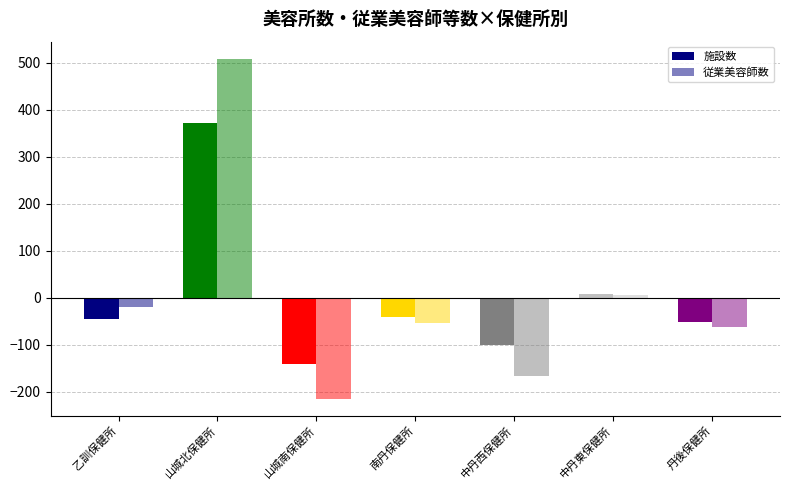

How many bars are there in each group?

2